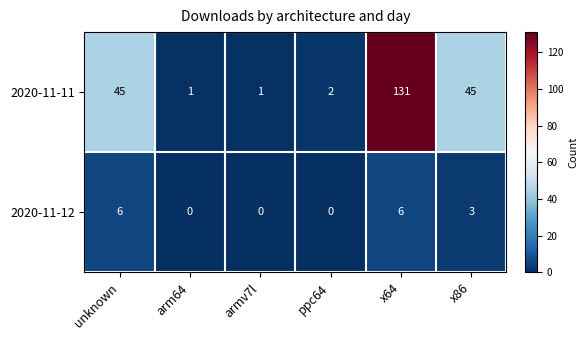

Is it true that 2020-11-11 equals 45 at x86?

True